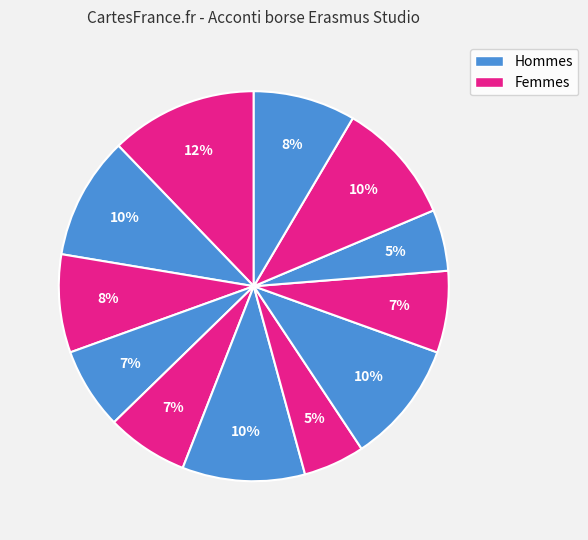

Count the number of slices in the pie.

12